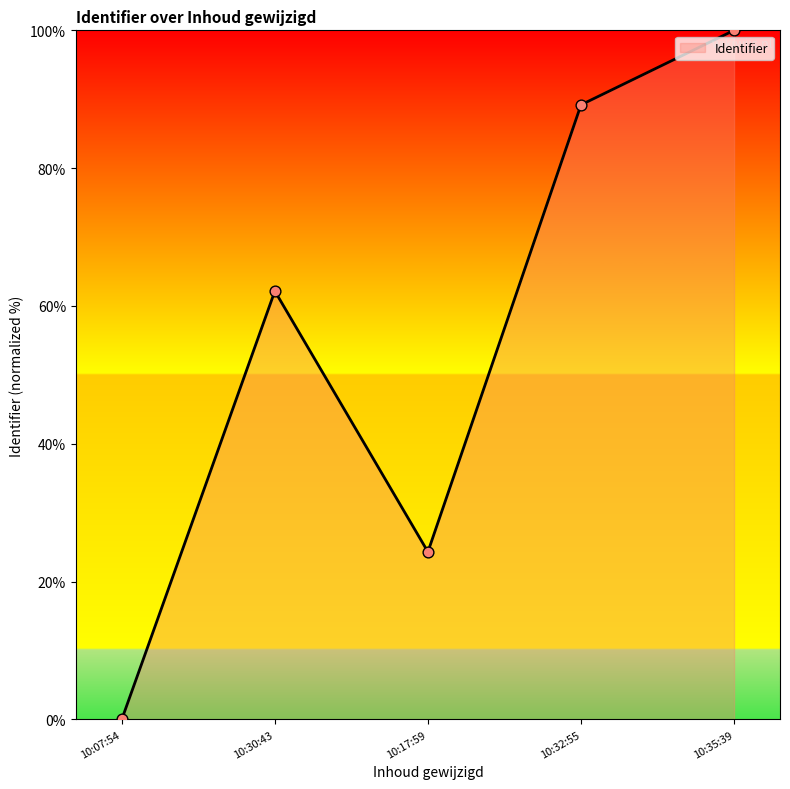

Which has a higher value, 10:32:55 or 10:07:54?

10:32:55